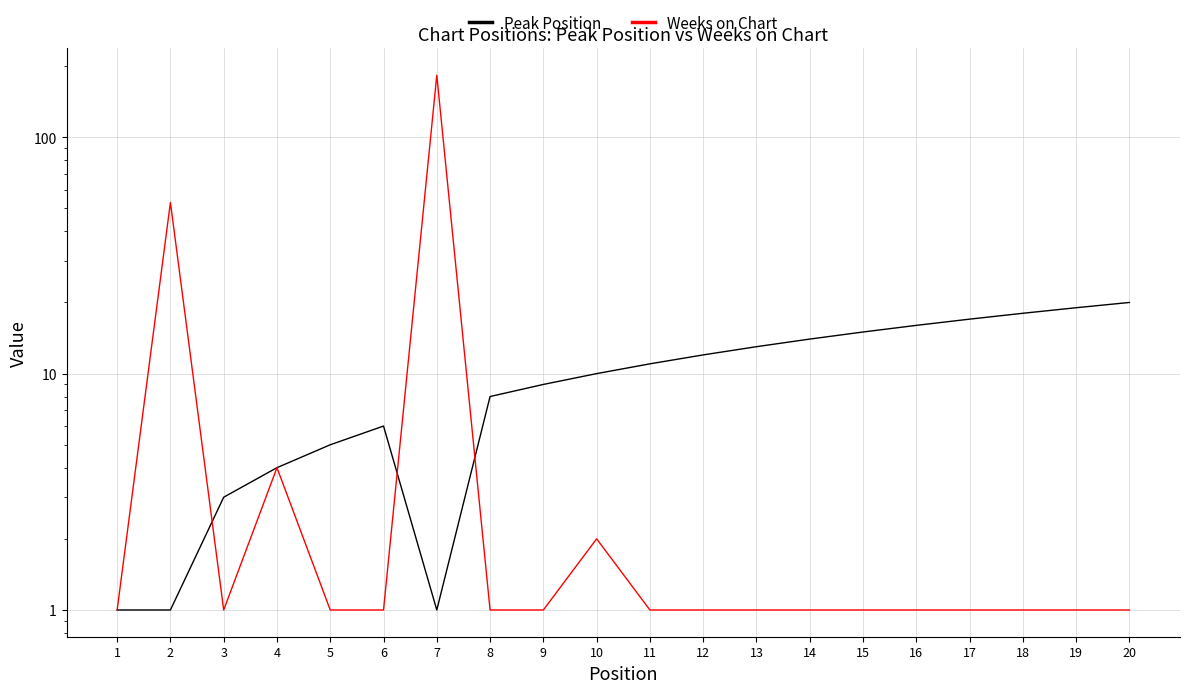

True or false: Weeks on Chart and Peak Position intersect in this chart.

True